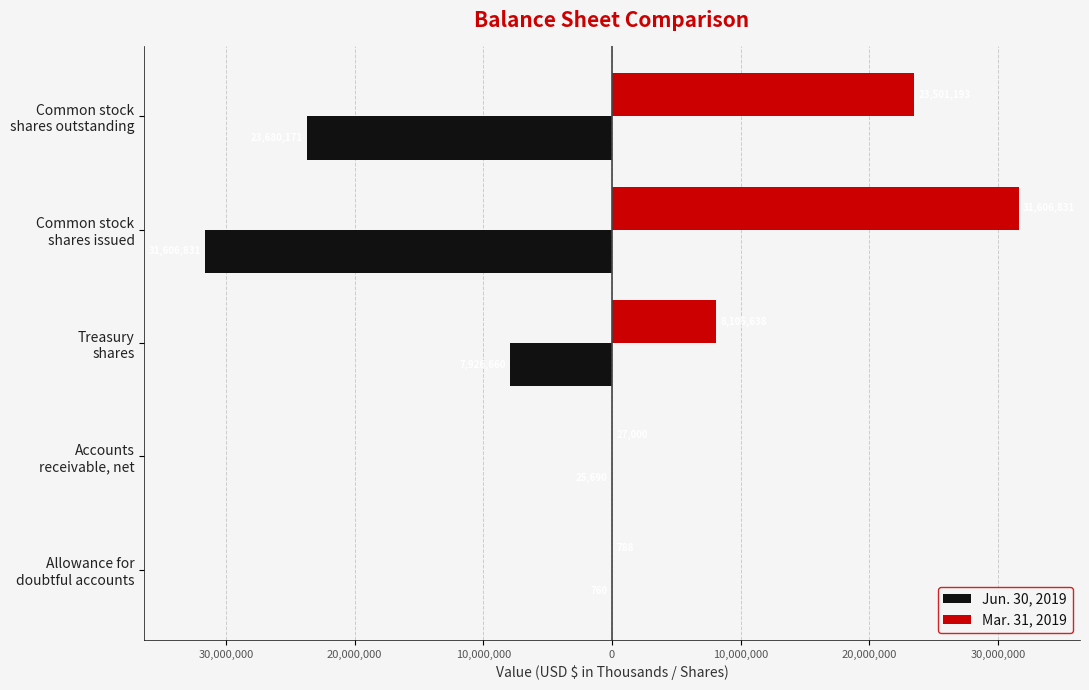

What is the difference between the second highest and second lowest values in the Mar. 31, 2019 series?

23474193